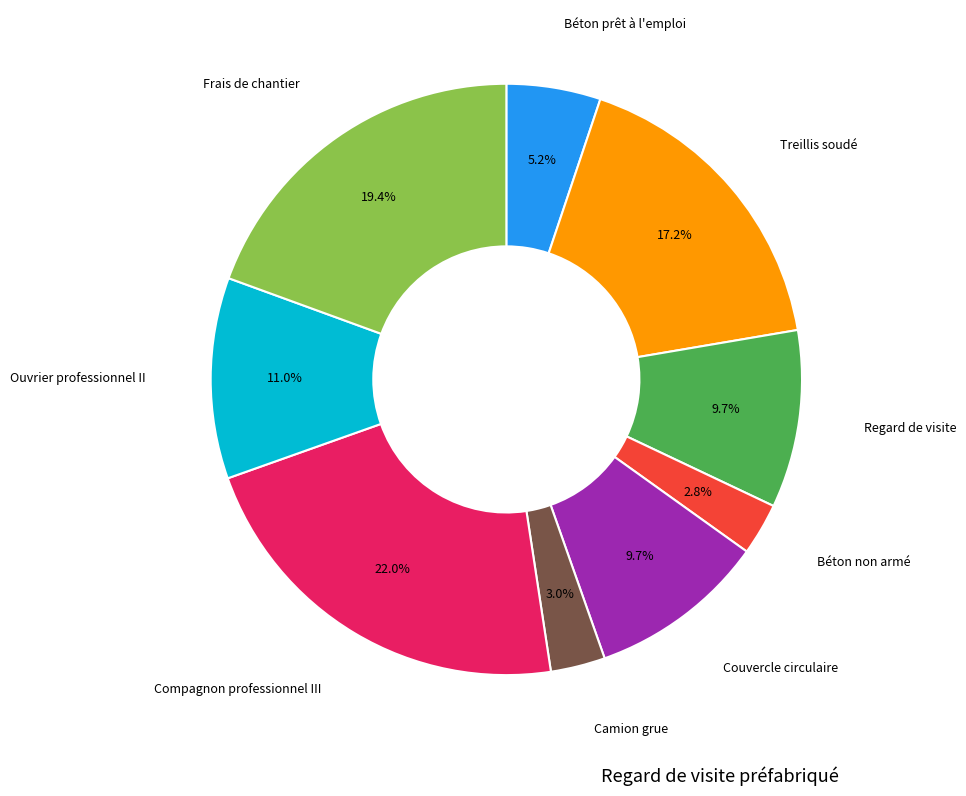

Does any single category account for the majority?

No